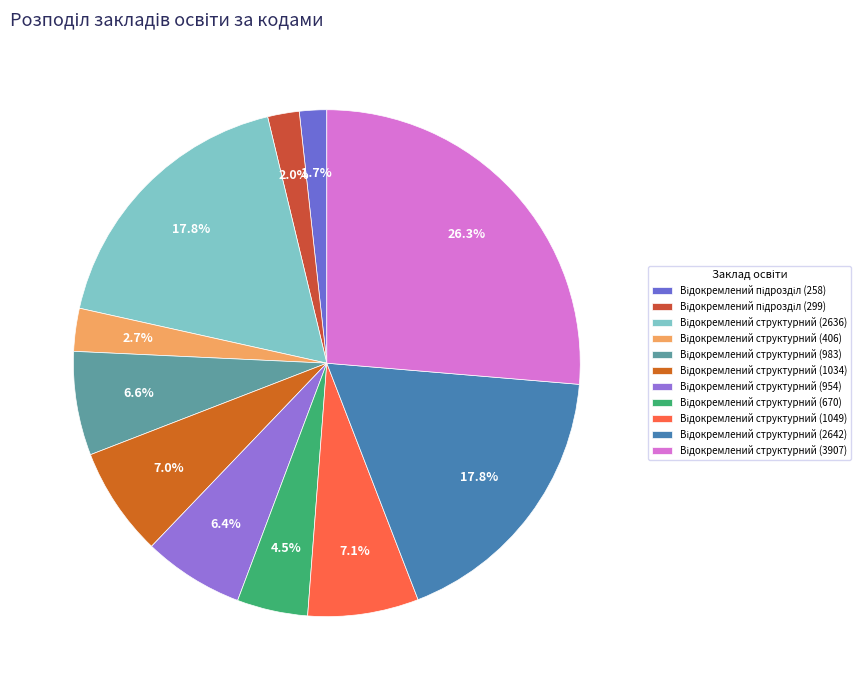

How many slices are in this pie chart?

11